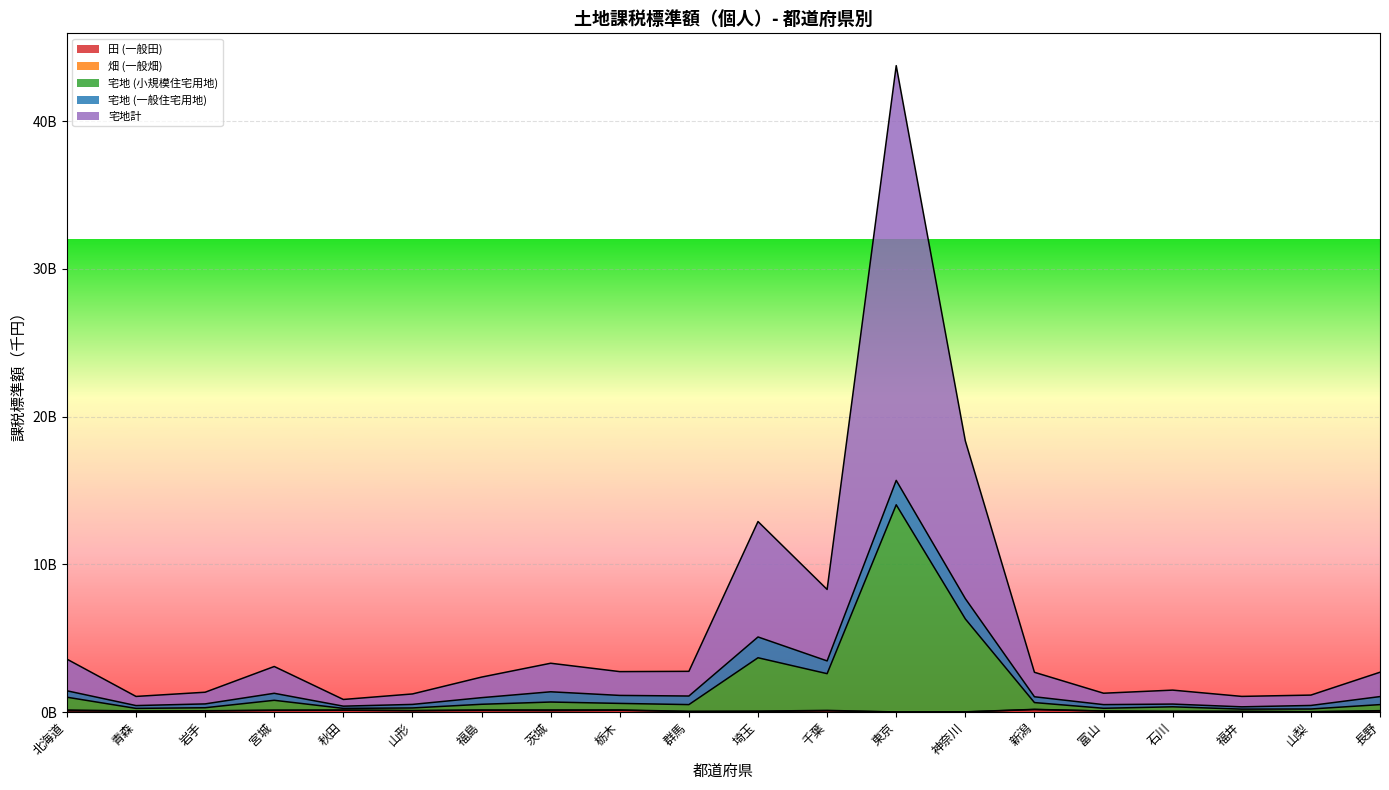

What is the value of the 宅地 (小規模住宅用地) point at the 14th from the left?

6301150727